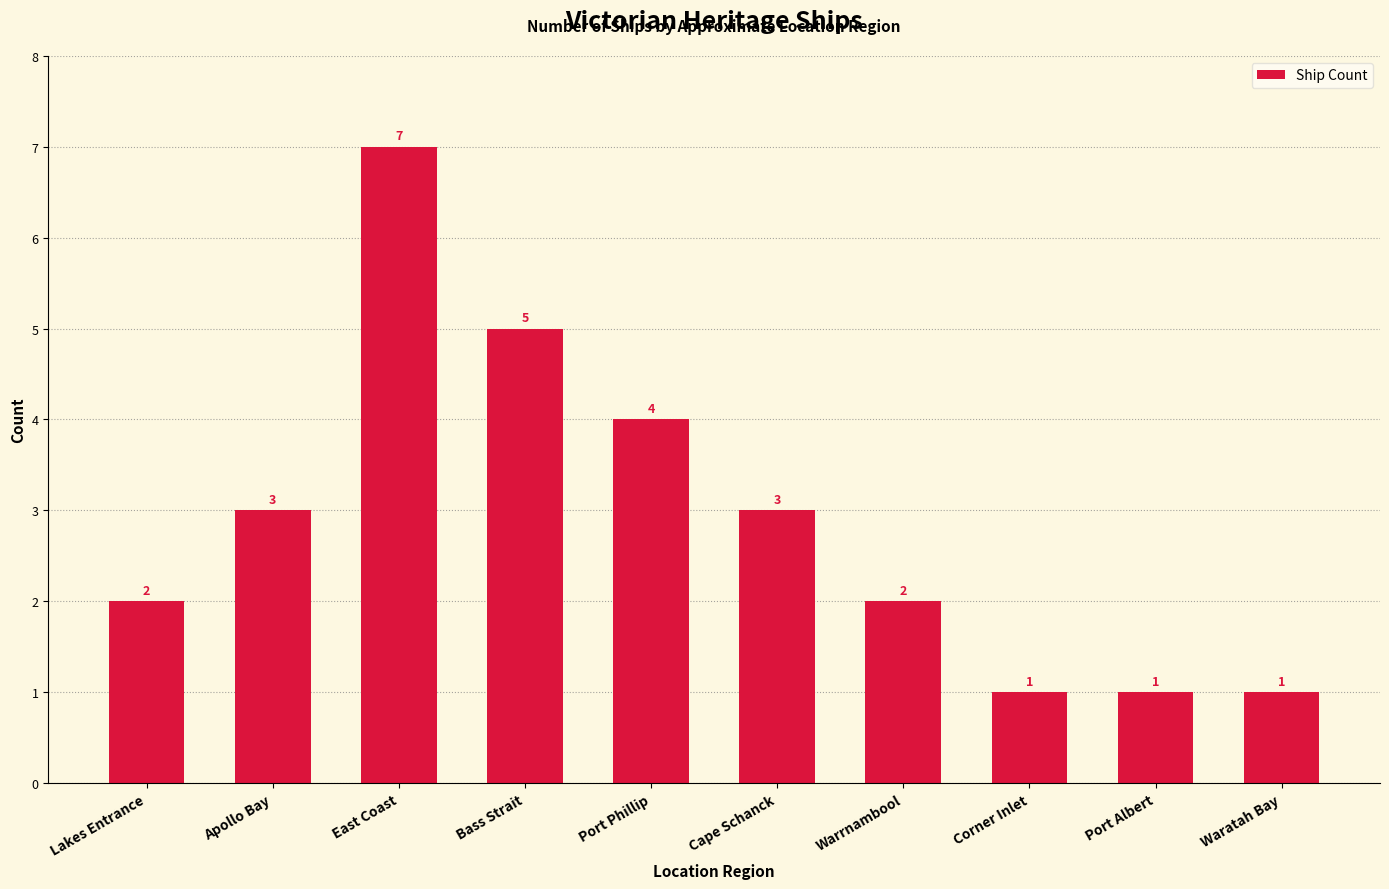

Approximately how many times larger is the value at Bass Strait compared to Port Albert?

5.0